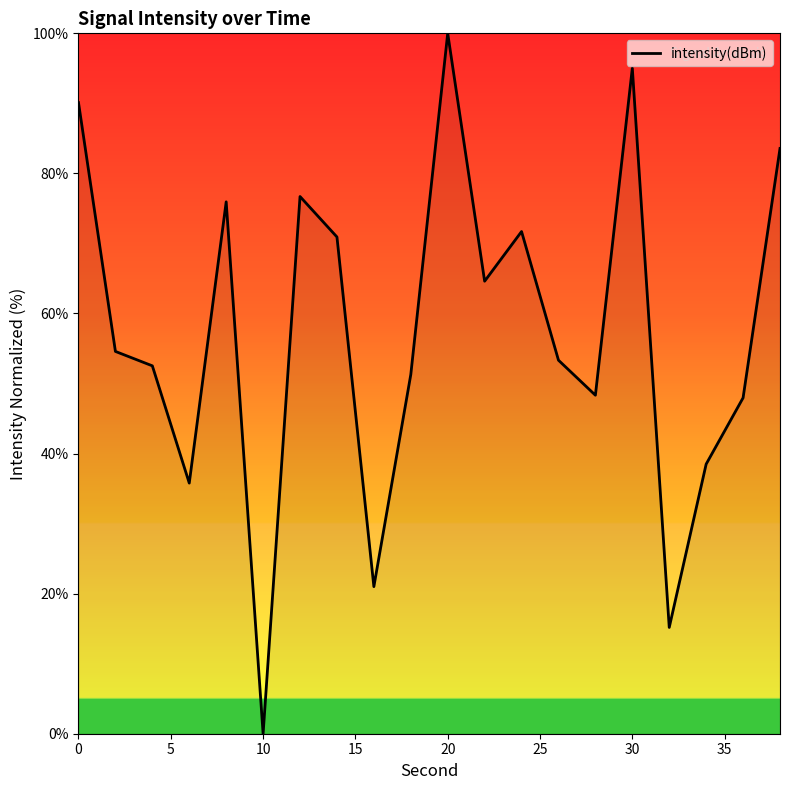

What is the difference between the maximum and minimum values?

100.0